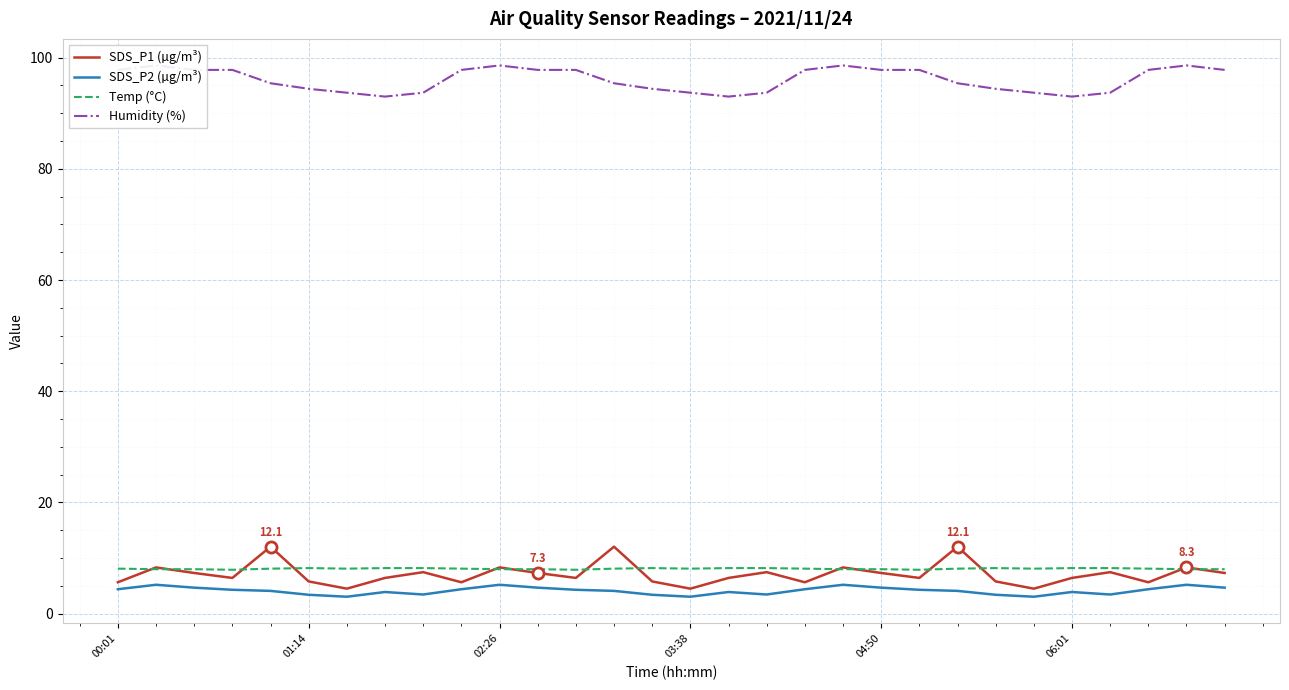

True or false: Humidity (%) has a value of 57.8 at 12.

False